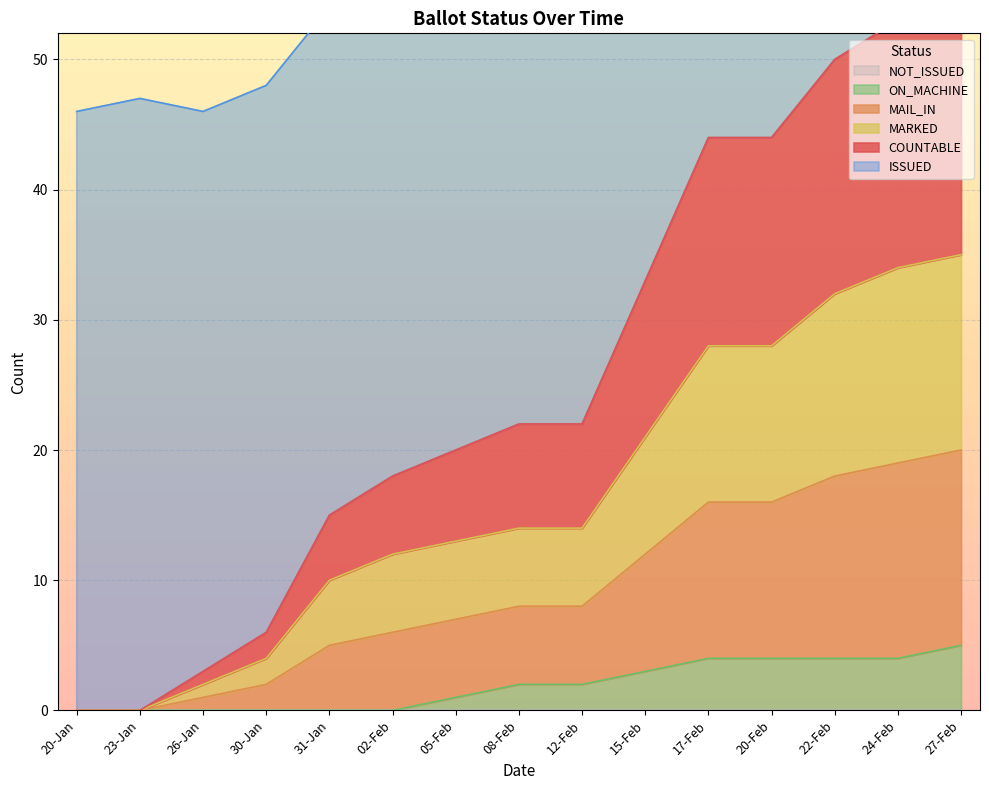

What is the label of the 15th point from the left?

27-Feb